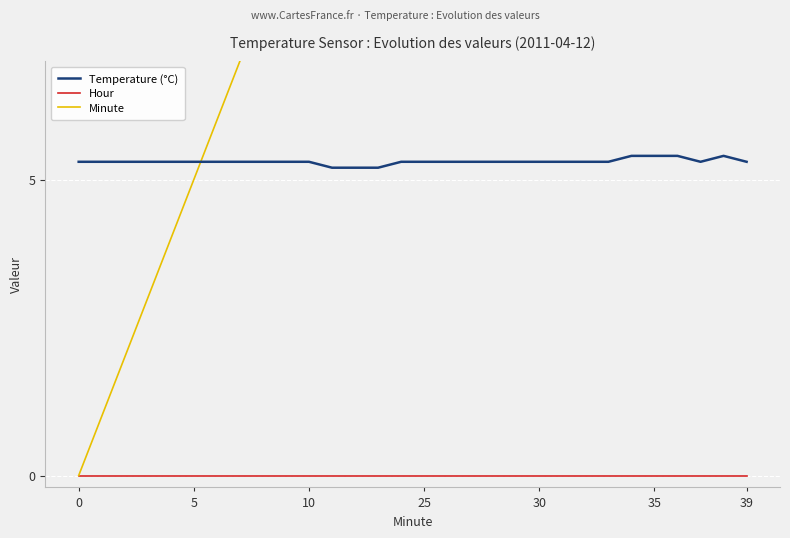

What are all the series names shown in the legend?

Temperature (°C), Hour, Minute